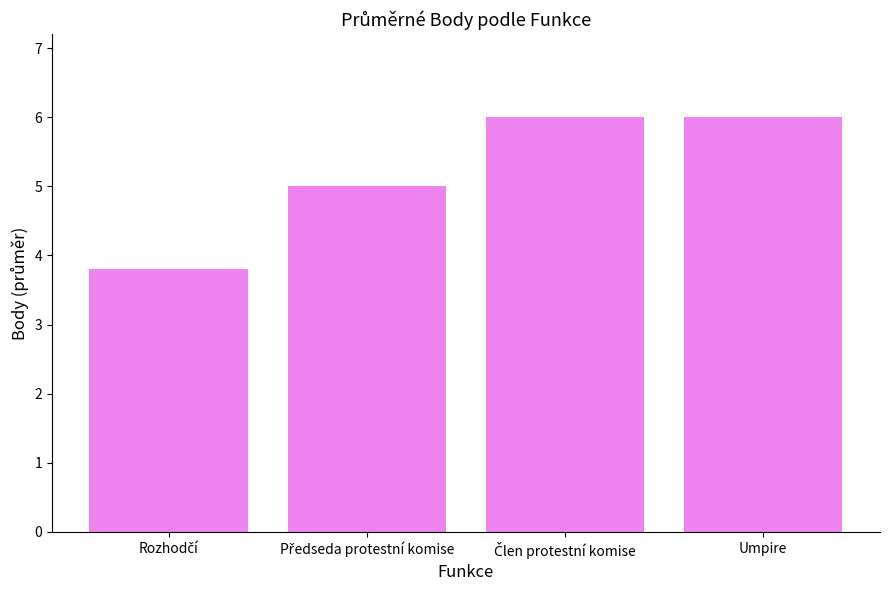

What is the average value?

5.2